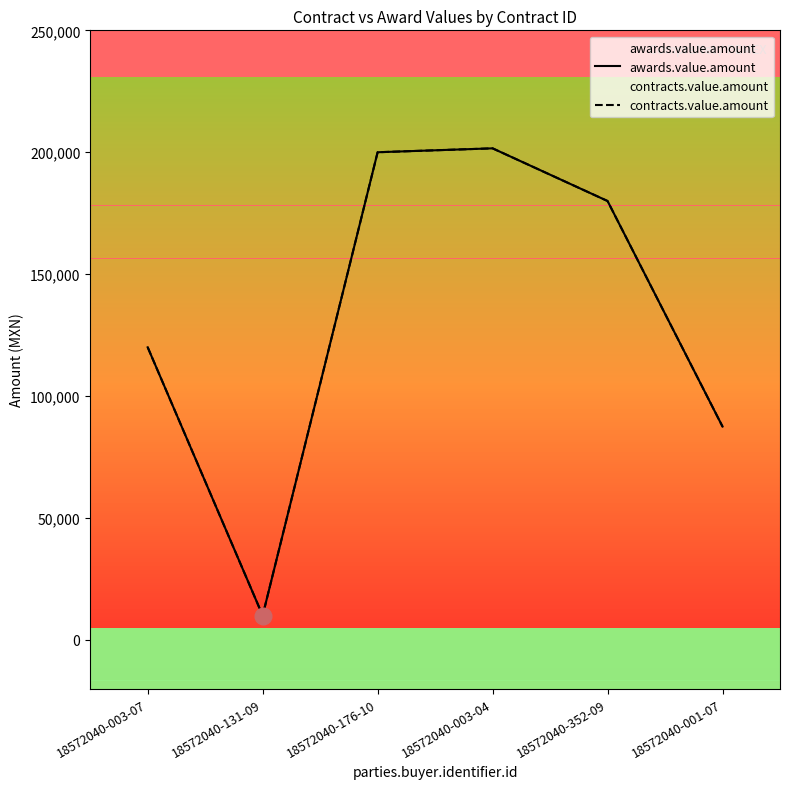

True or false: contracts.value.amount has a value of 5984 at 18572040-131-09.

False